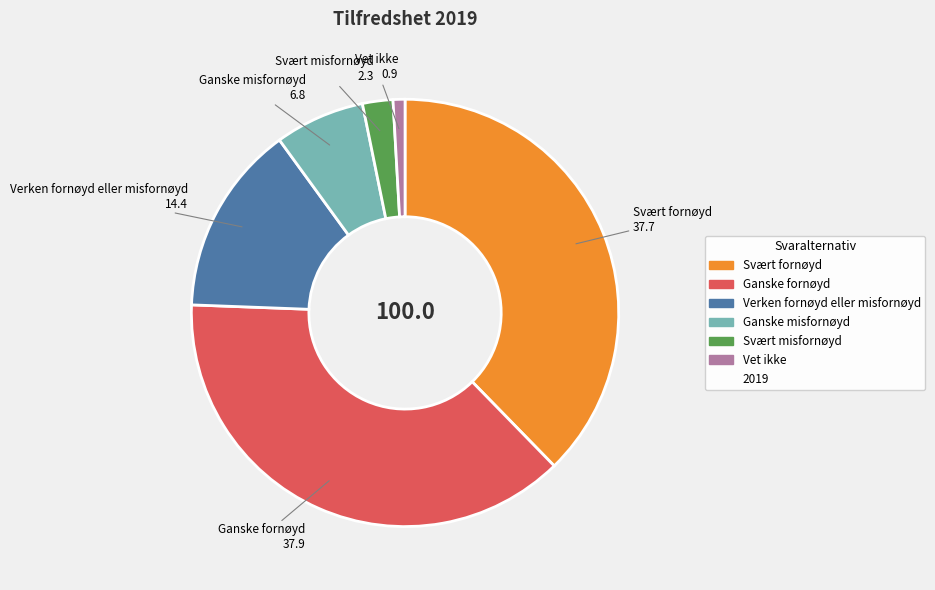

Is there a majority slice in this chart?

No